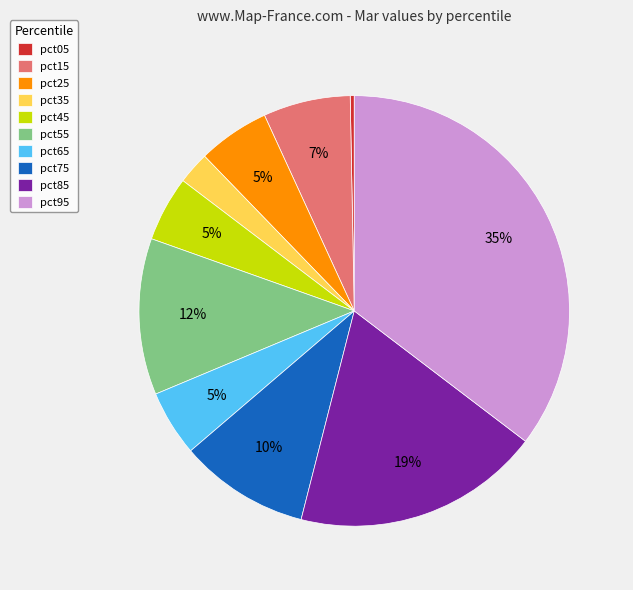

To the nearest percent, what percentage of the pie is pct85?

19%